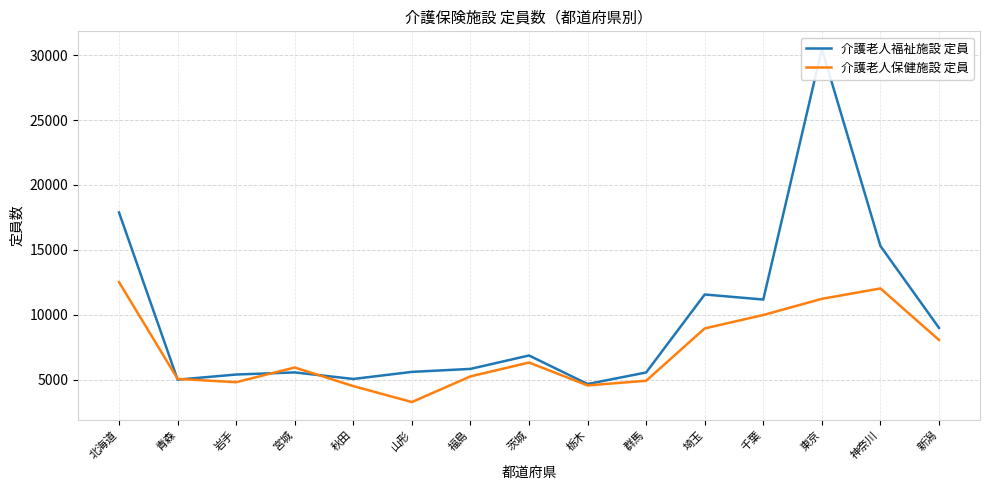

At which category is the sum across all series the highest?

東京